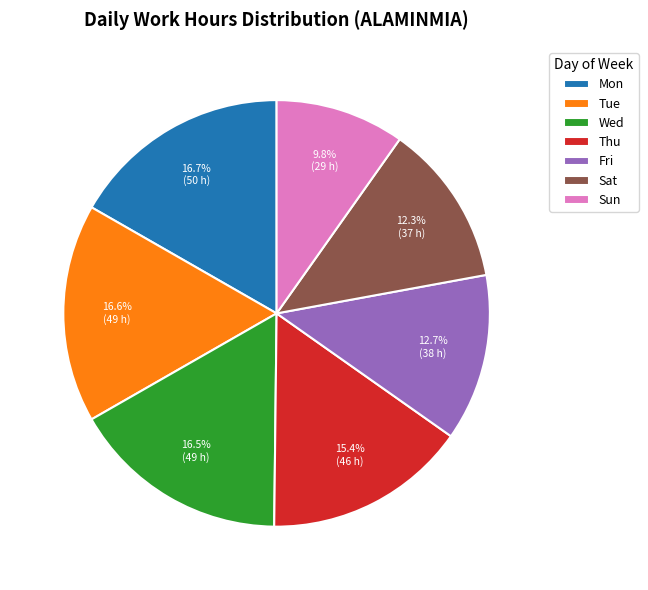

Does any single category account for the majority?

No